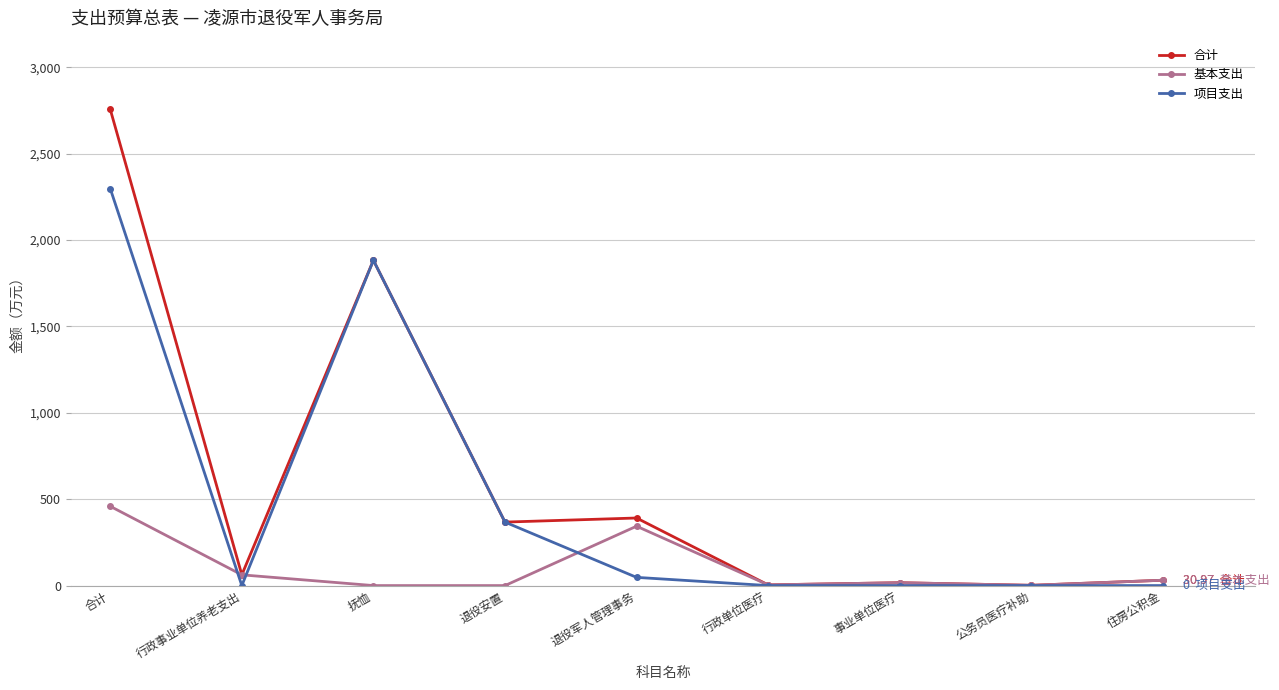

At which category is the sum across all series the highest?

合计